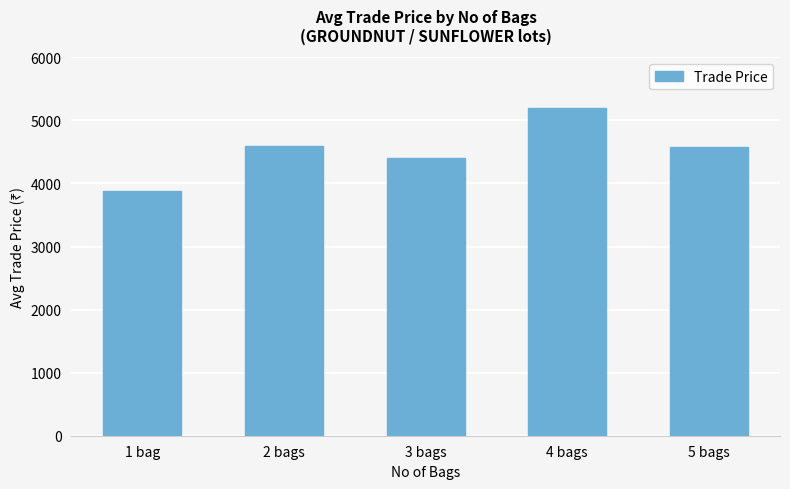

Between 4 bags and 5 bags, which is larger?

4 bags